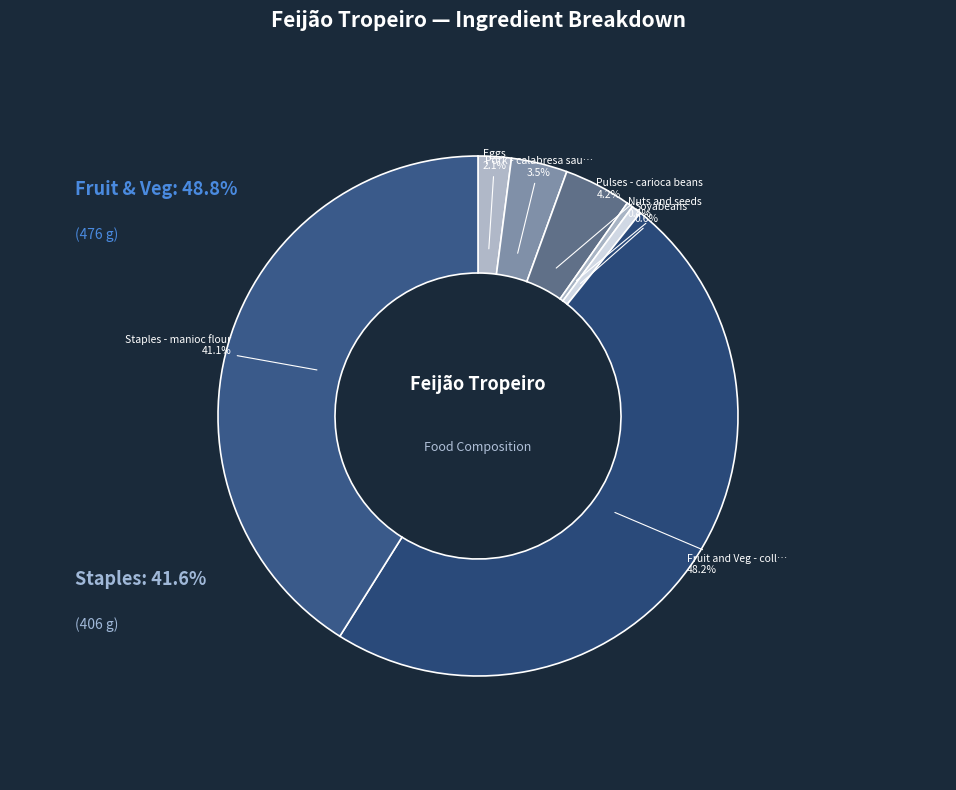

To the nearest percent, what is the average slice percentage?

14%